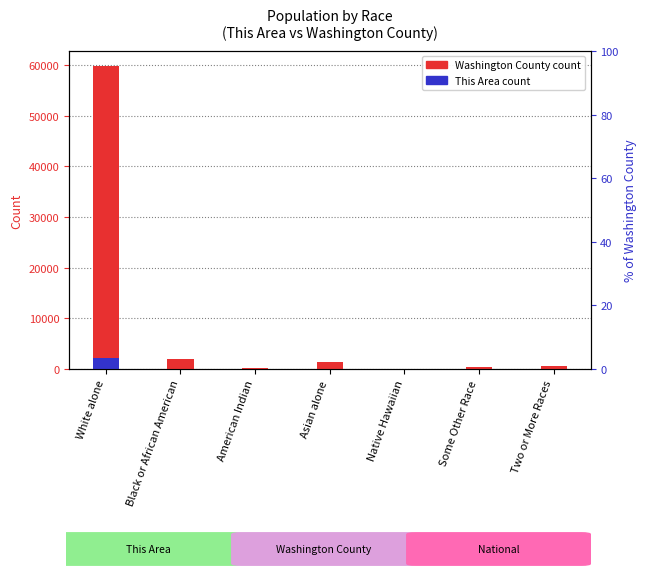

How many positive values does the This Area series have?

6